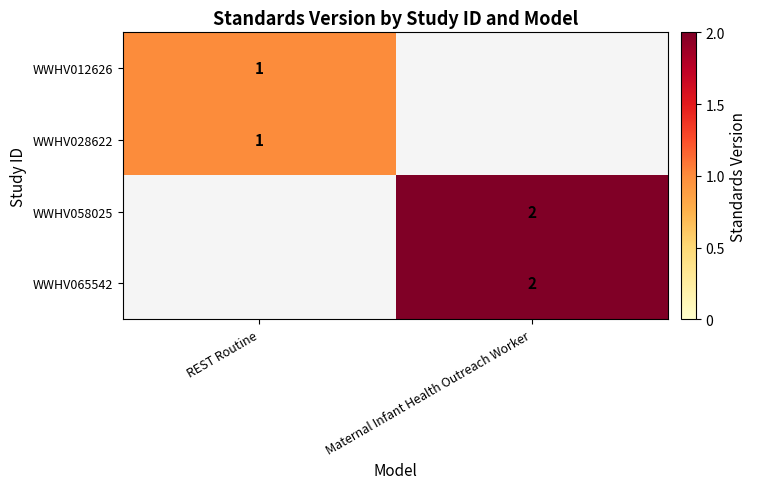

At how many categories does at least one series exceed 1?

1